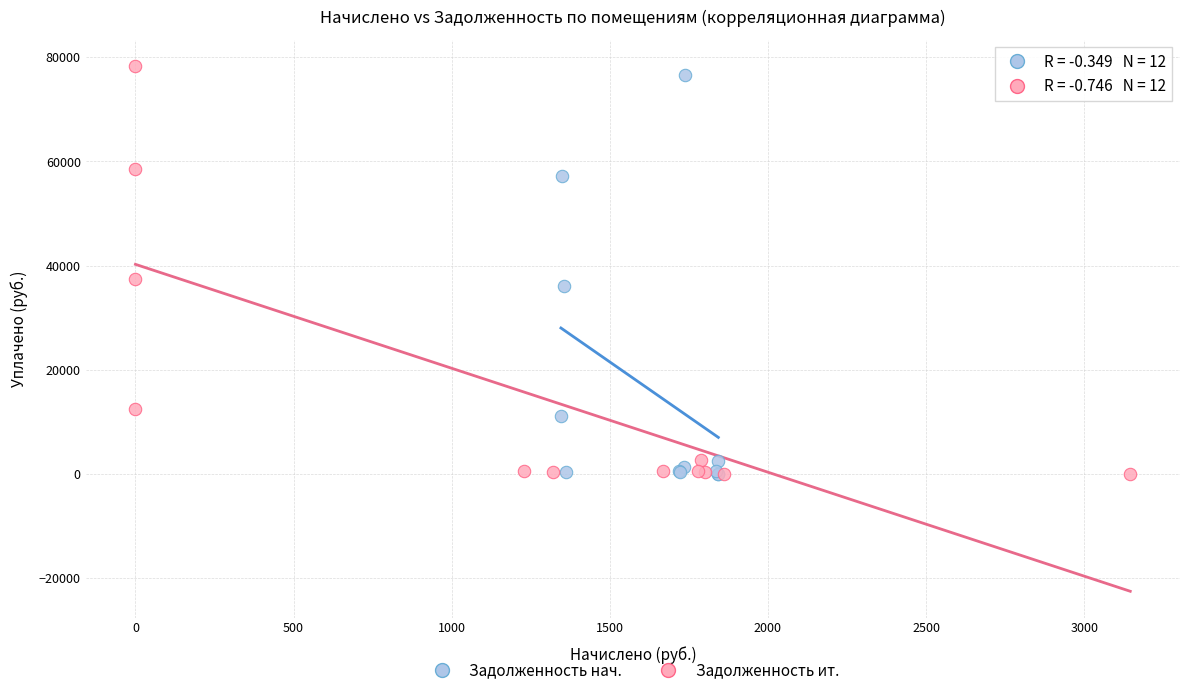

Which series contains the highest Y value?

Задолженность ит.